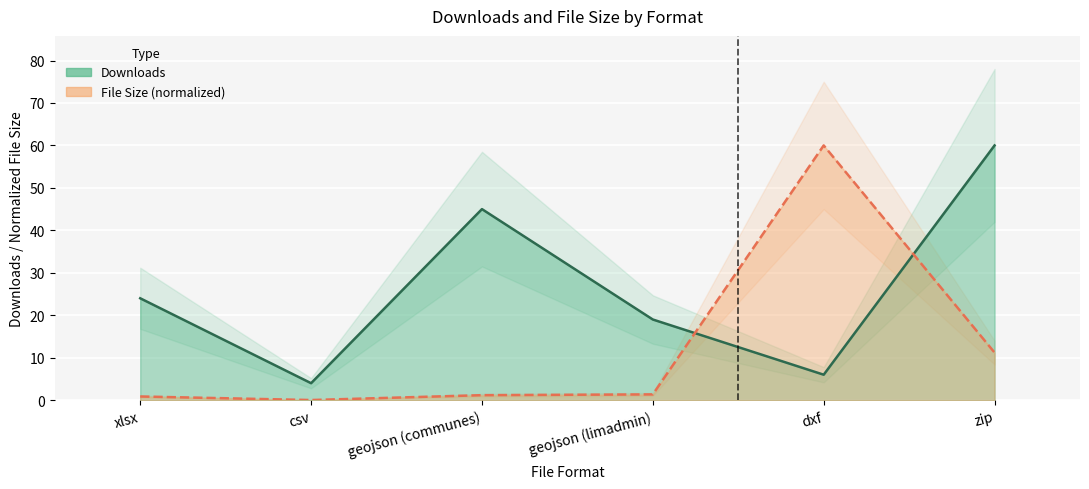

What is the difference between the maximum and minimum values in the filesize series?

60.0